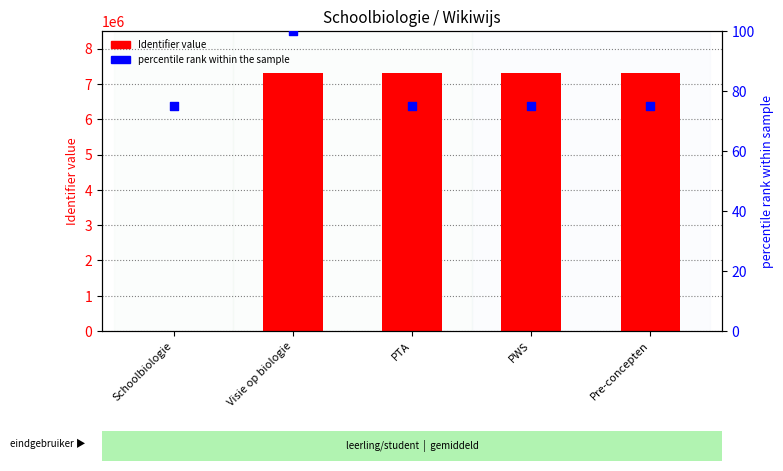

At how many categories does at least one series exceed 6181927?

4